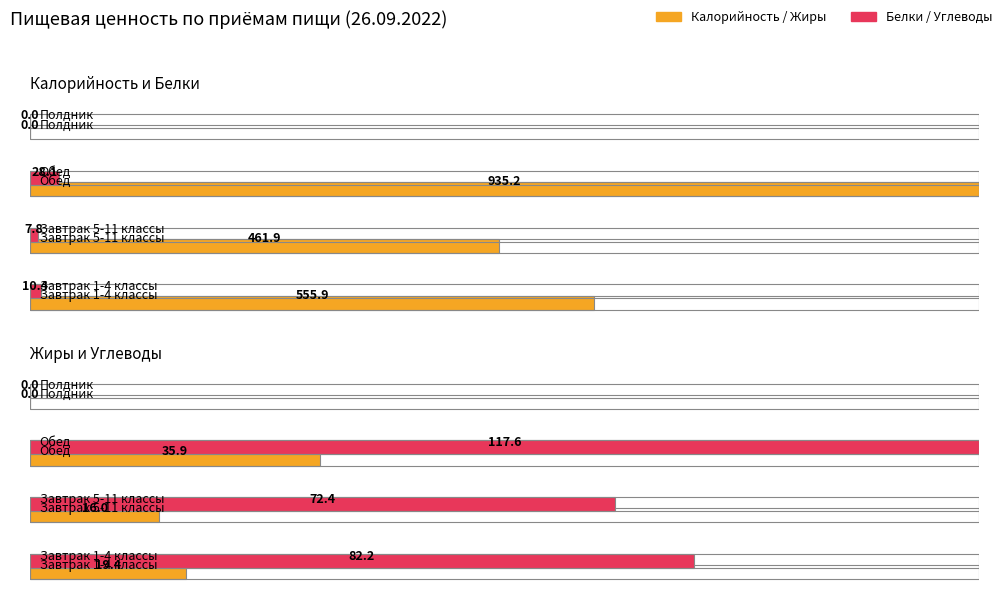

At which label does Калорийность reach its minimum?

Полдник